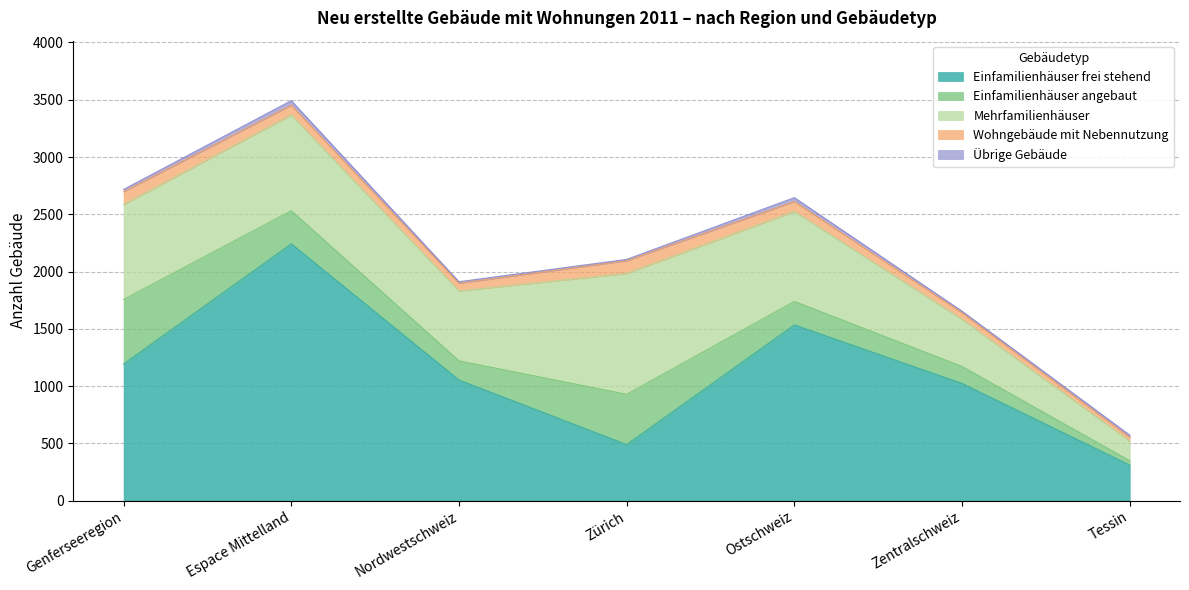

How many values in the Einfamilienhäuser angebaut series are below 205?

3